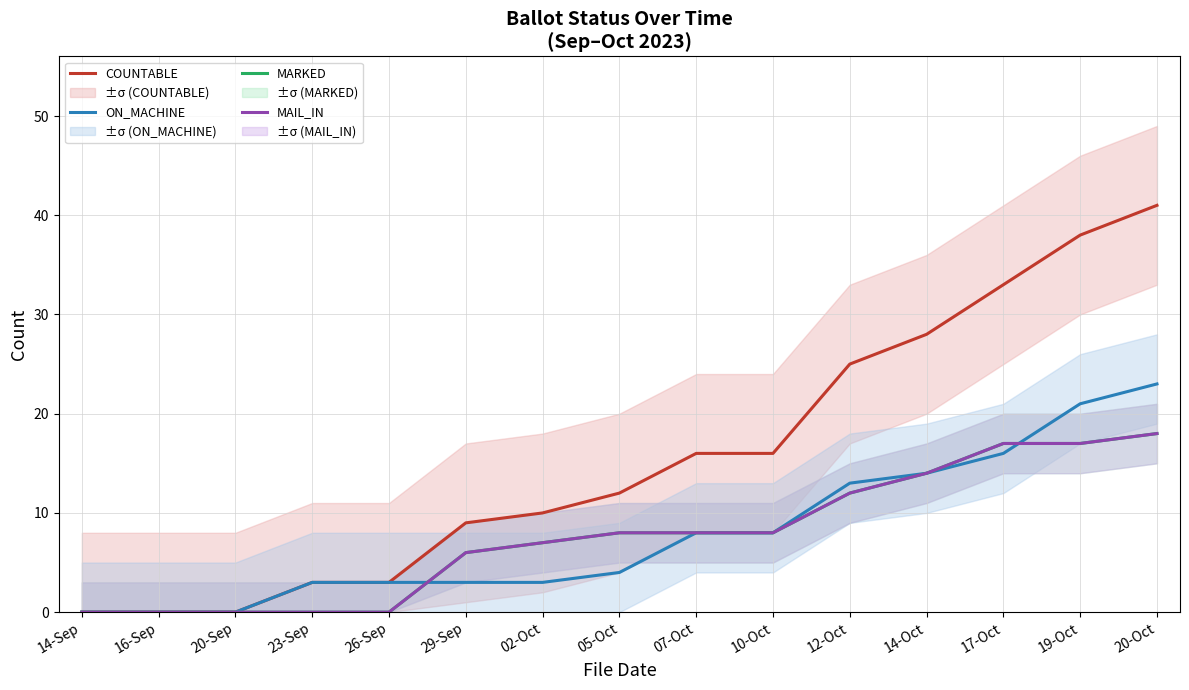

What is the label of the 1st point from the left?

14-Sep